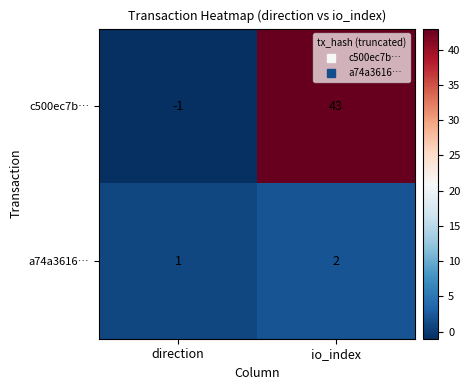

Which series has the largest range (max minus min)?

c500ec7b…